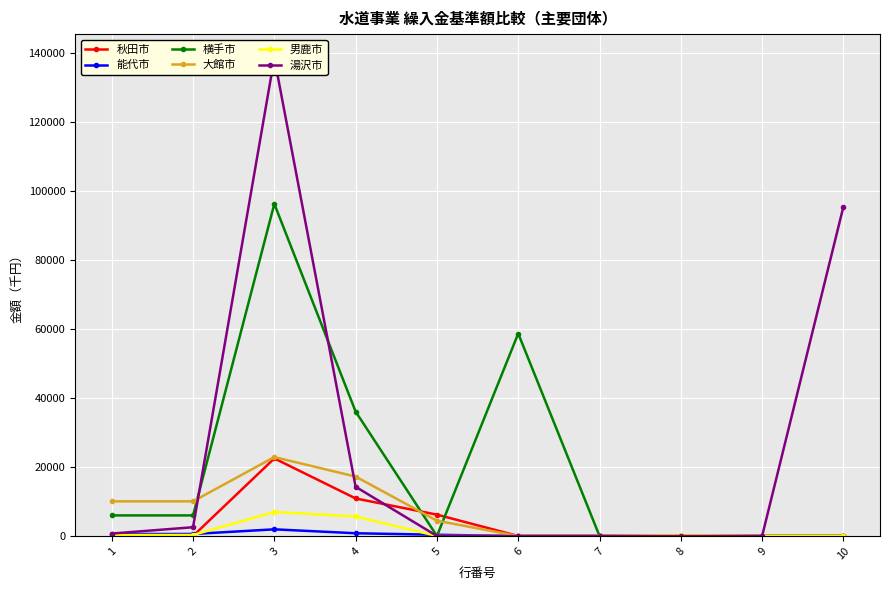

At which label does 横手市 reach its peak?

3